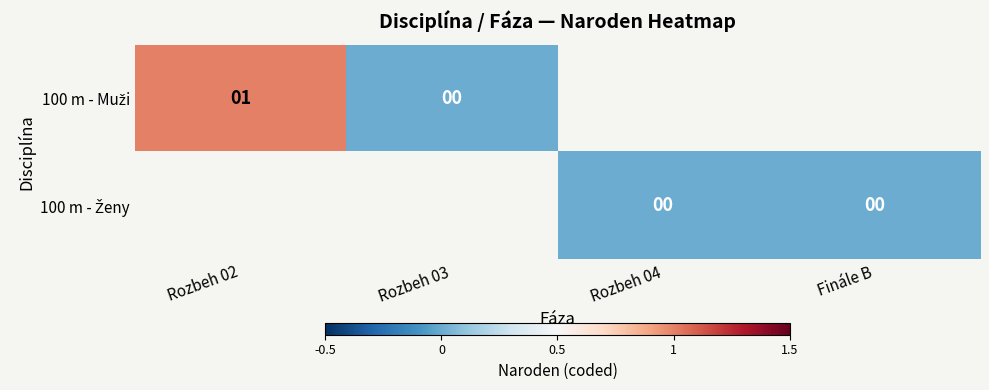

Which series has the widest spread of values?

100 m - Muži